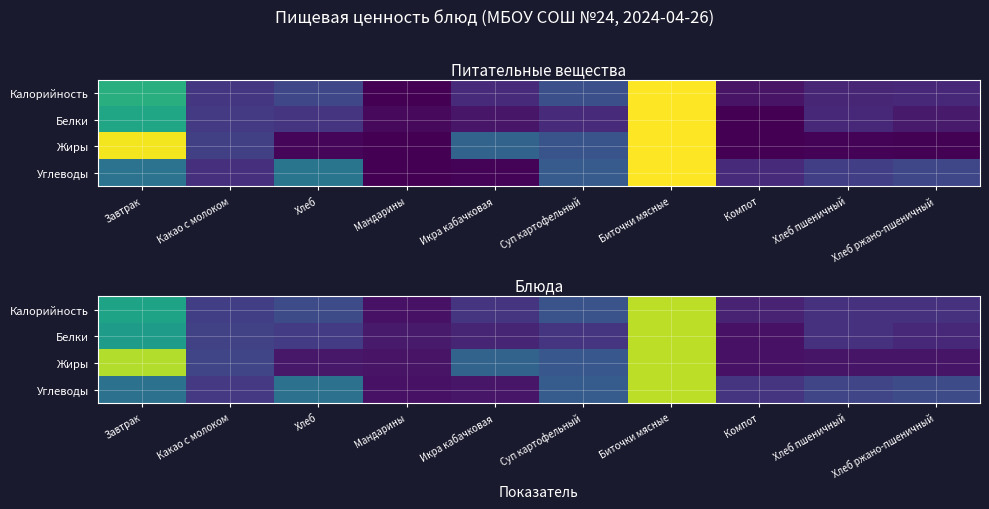

What is the spread (max minus min) of values at Компот?

0.1